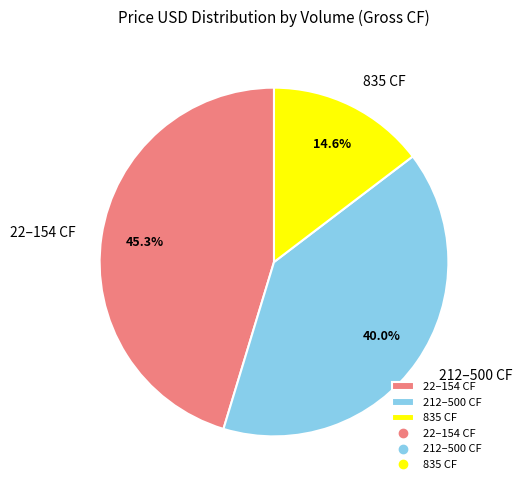

Rank the categories by value from lowest to highest.

835 CF, 212–500 CF, 22–154 CF